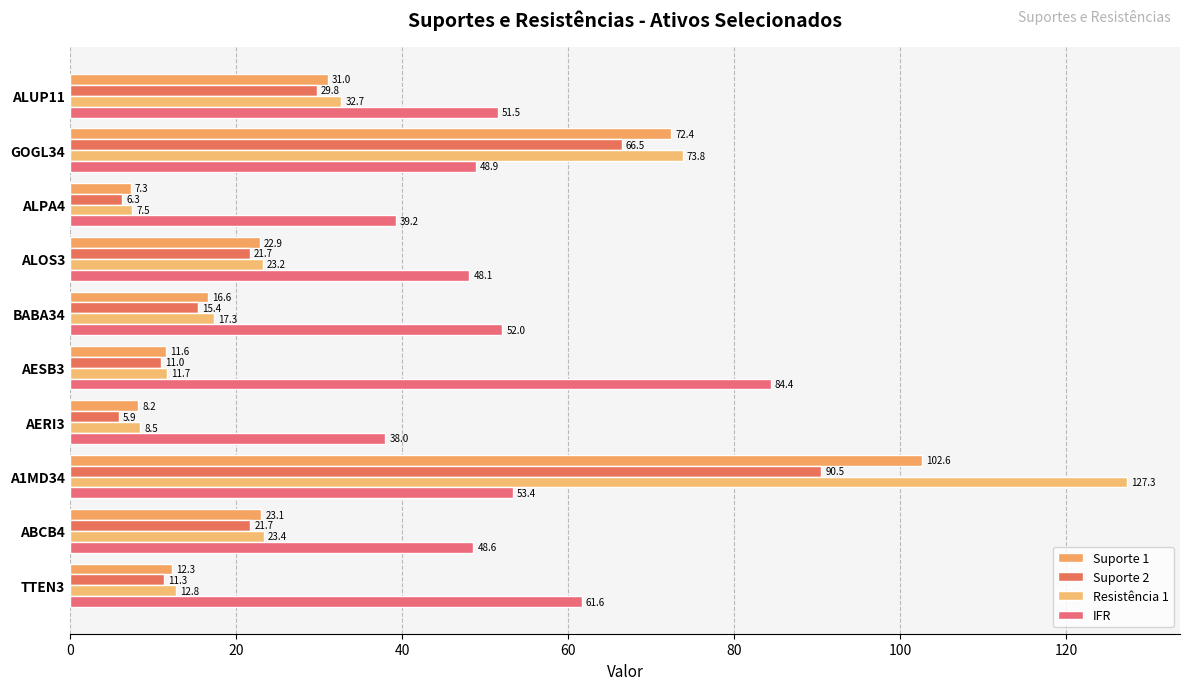

At how many categories does at least one series exceed 14?

10